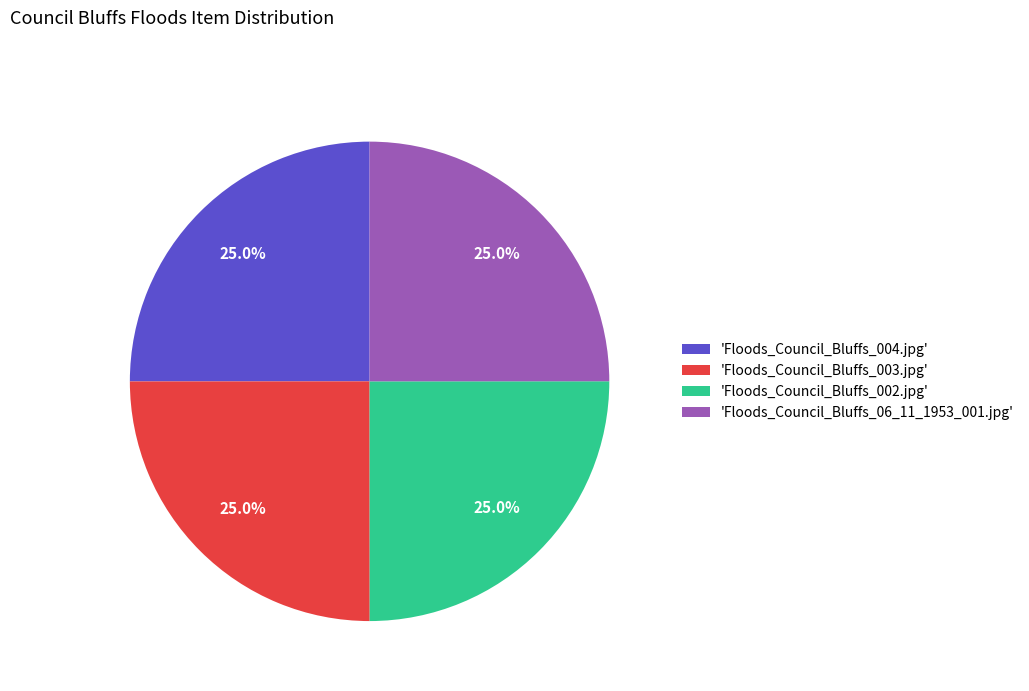

Is there a majority slice in this chart?

No